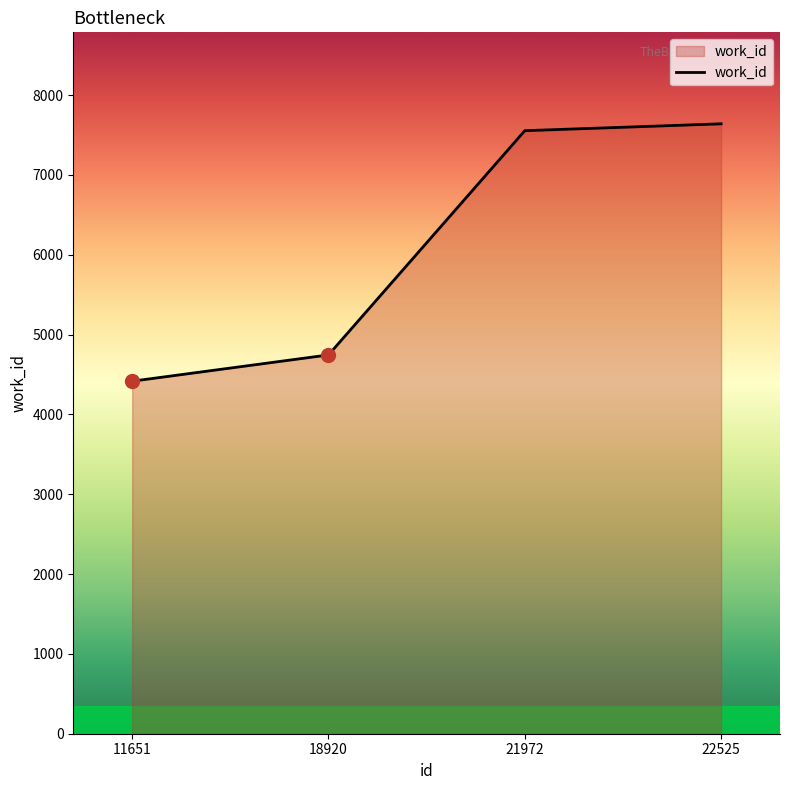

Rank the categories by value from highest to lowest.

22525, 21972, 18920, 11651